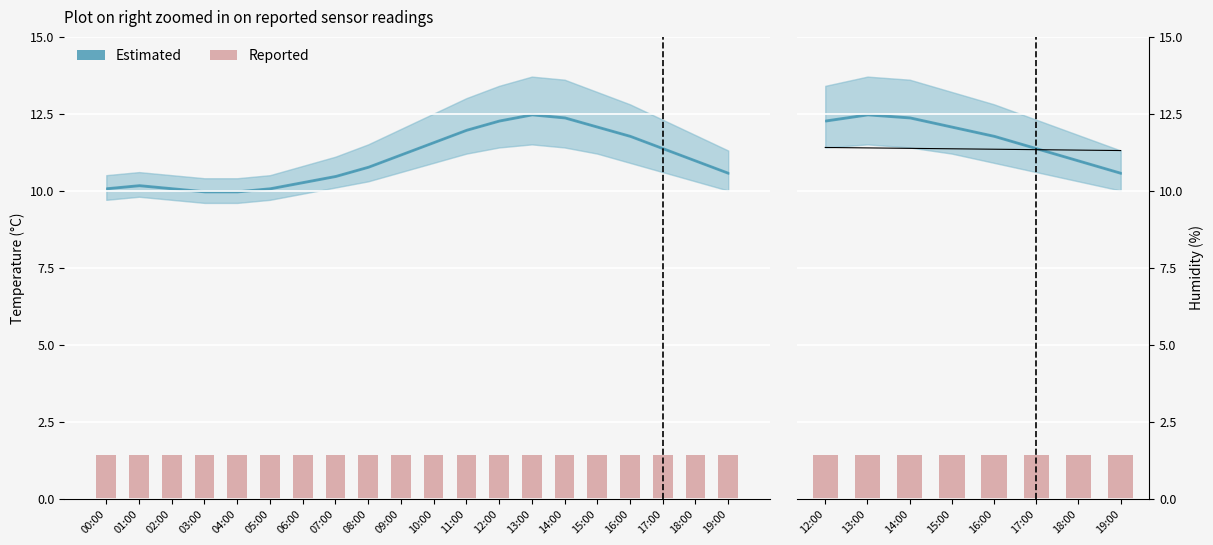

List the series in order of their peak value, highest first.

temp_upper, temperature, temp_lower, humidity, humidity_bar